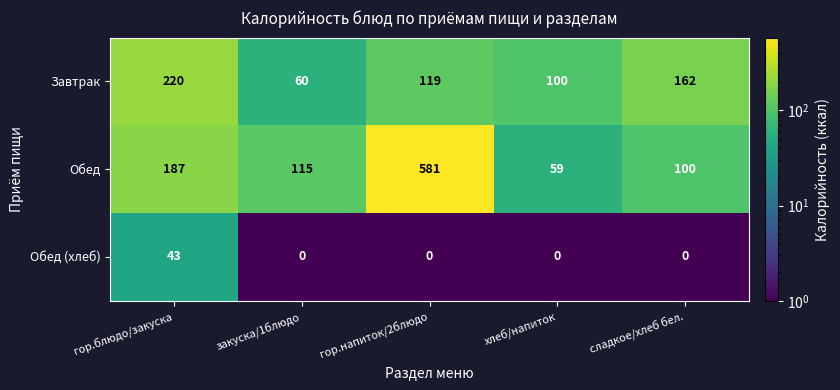

At гор.напиток/2блюдо, list the series in order from largest to smallest.

Обед, Завтрак, Обед (хлеб)